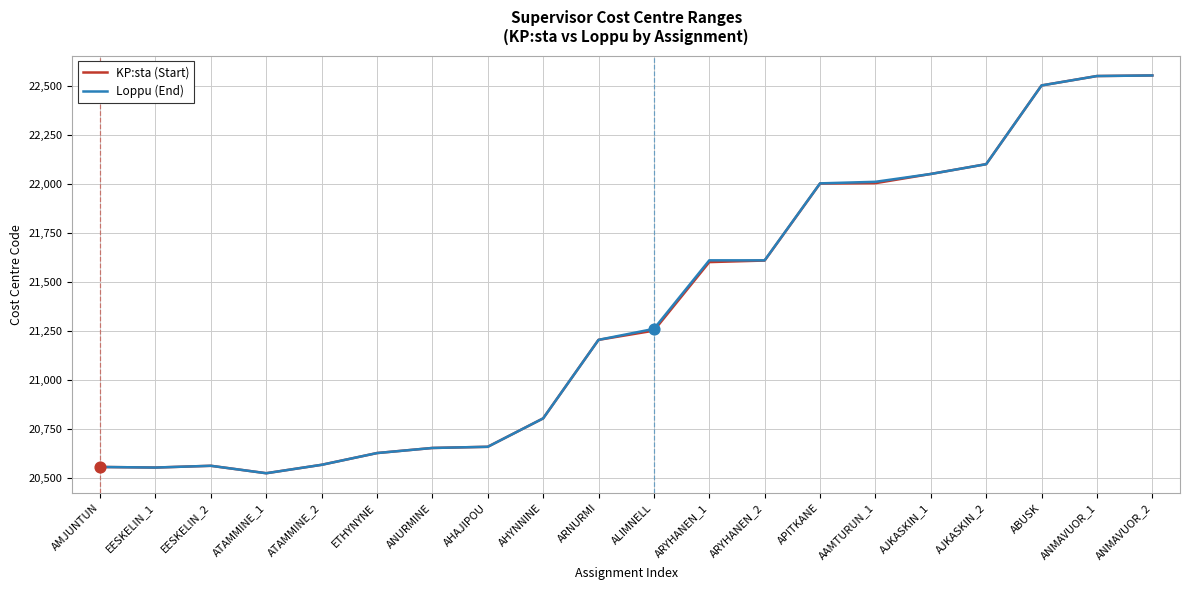

Is the value of KP:sta (Start) at APITKANE greater than the value of Loppu (End) at ANURMINE?

Yes